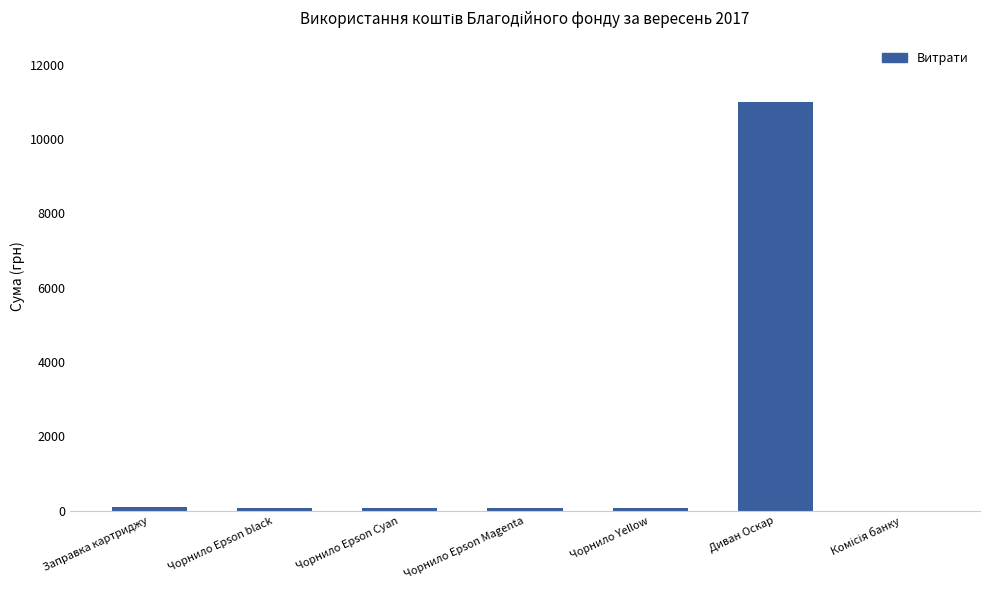

What is the maximum value shown in the chart?

11000